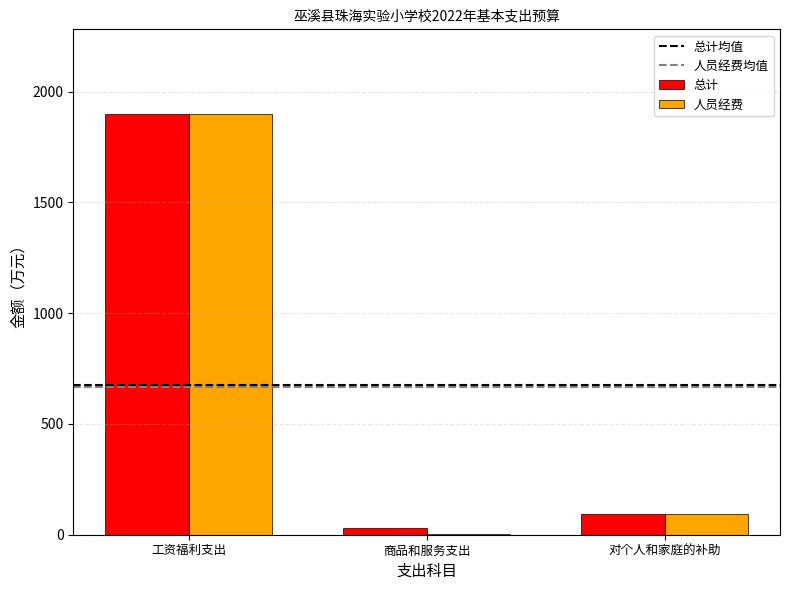

At which label does 人员经费 first exceed 92?

工资福利支出